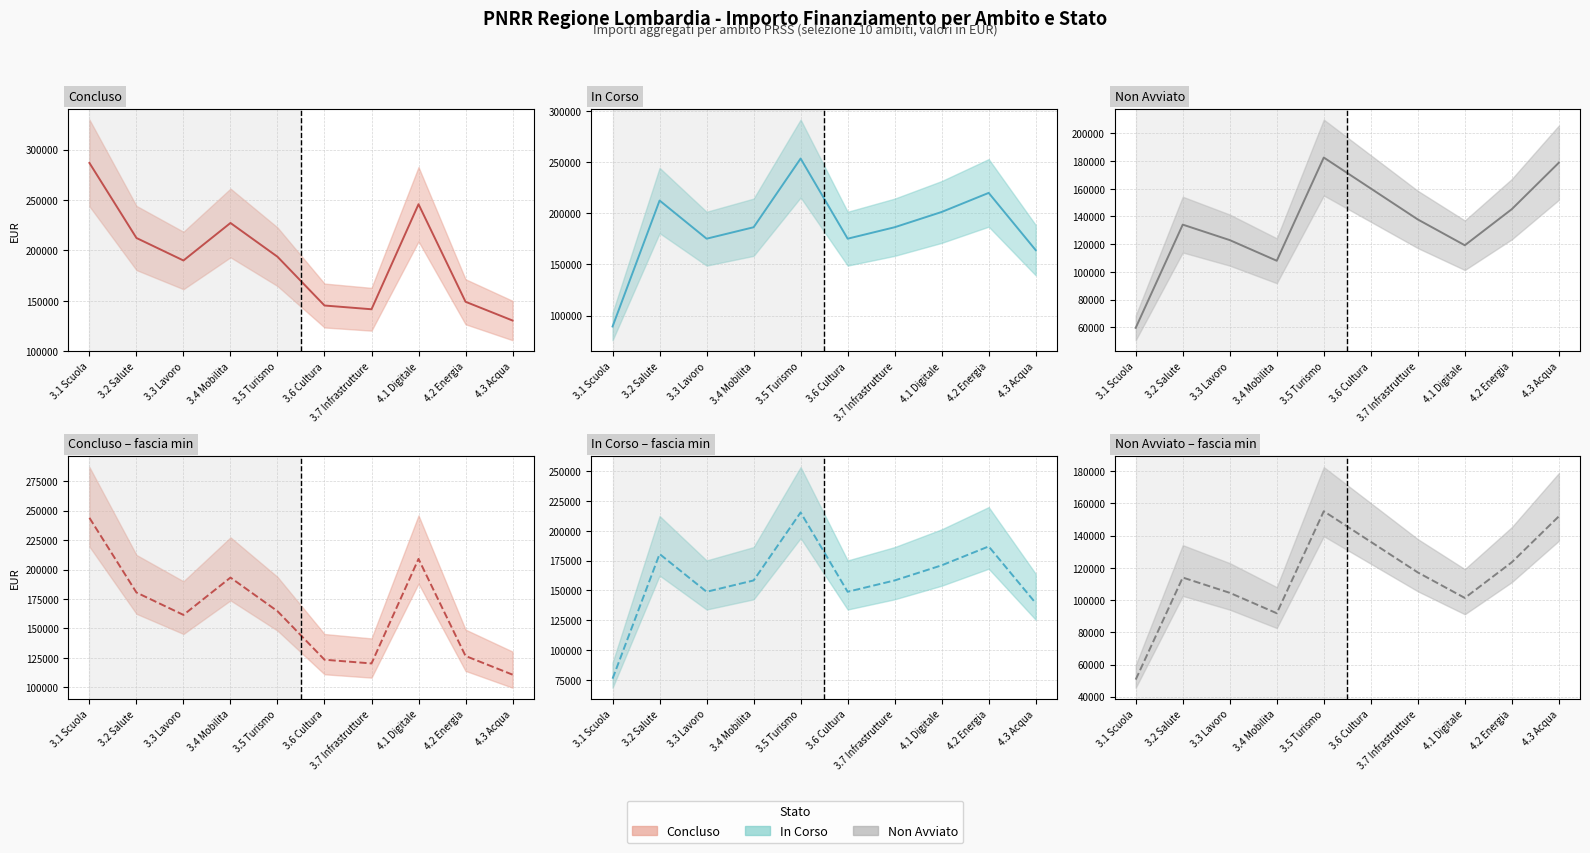

At which label does Concluso (min) reach its peak?

3.1 Scuola